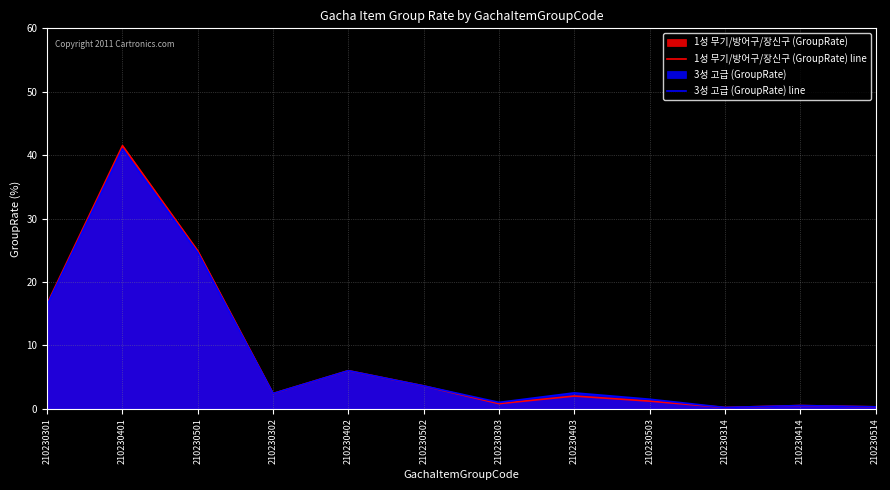

At which category does the chart reach its minimum across all series?

210230314